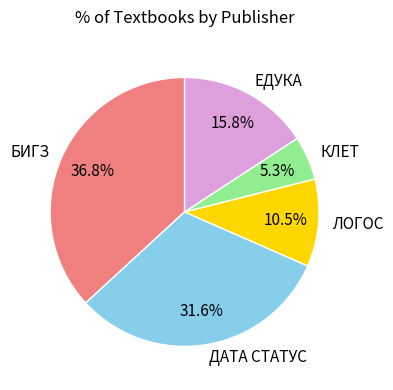

What is the smallest slice in the pie chart?

КЛЕТ